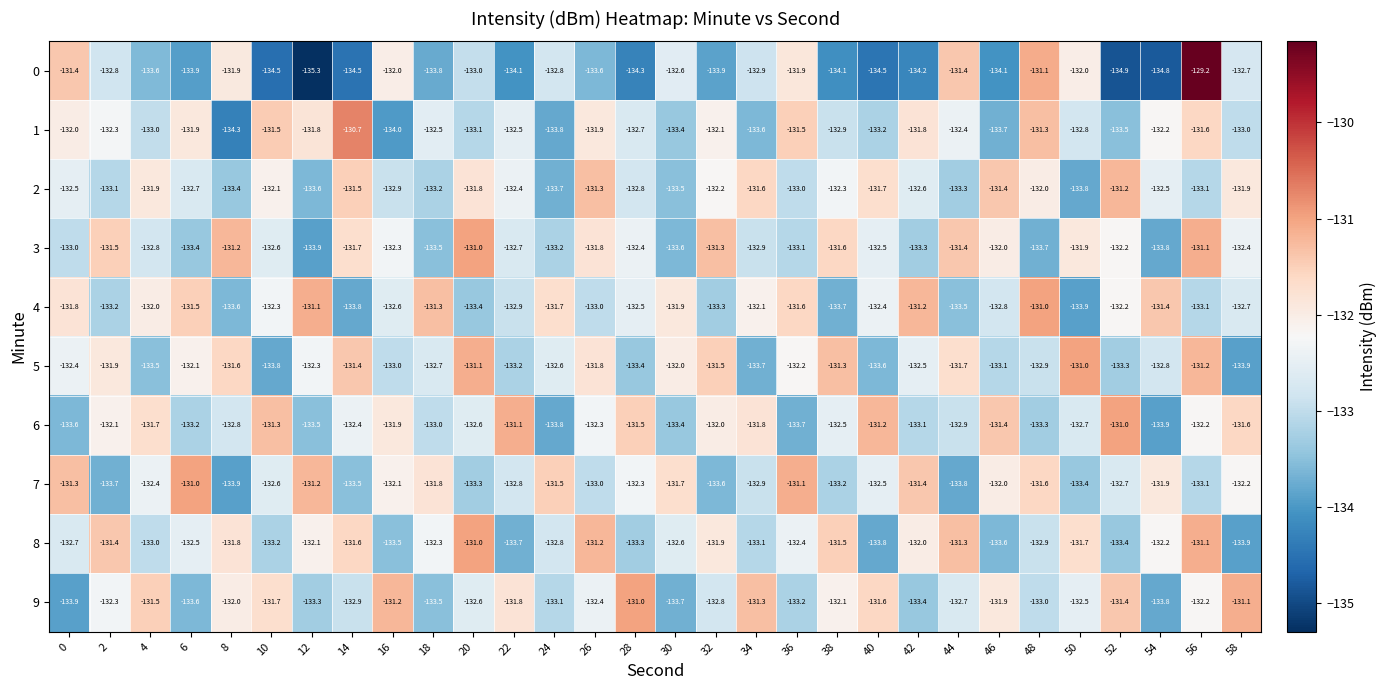

At which category is the sum across all series the highest?

56